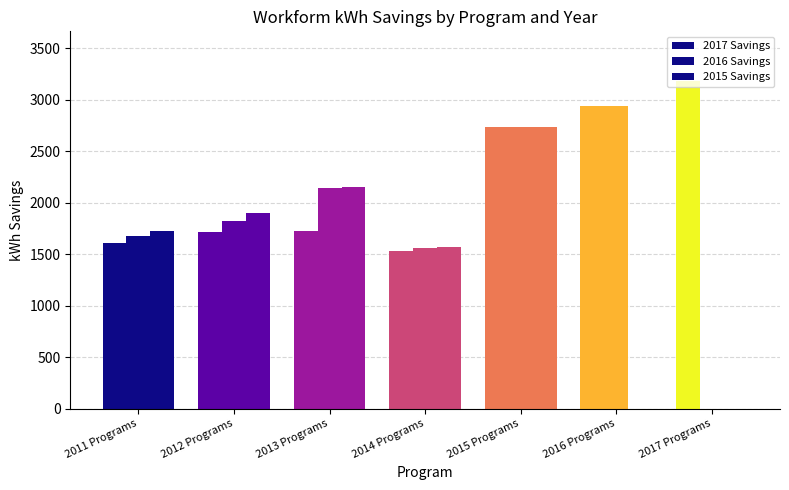

At how many categories does at least one series exceed 2792?

2